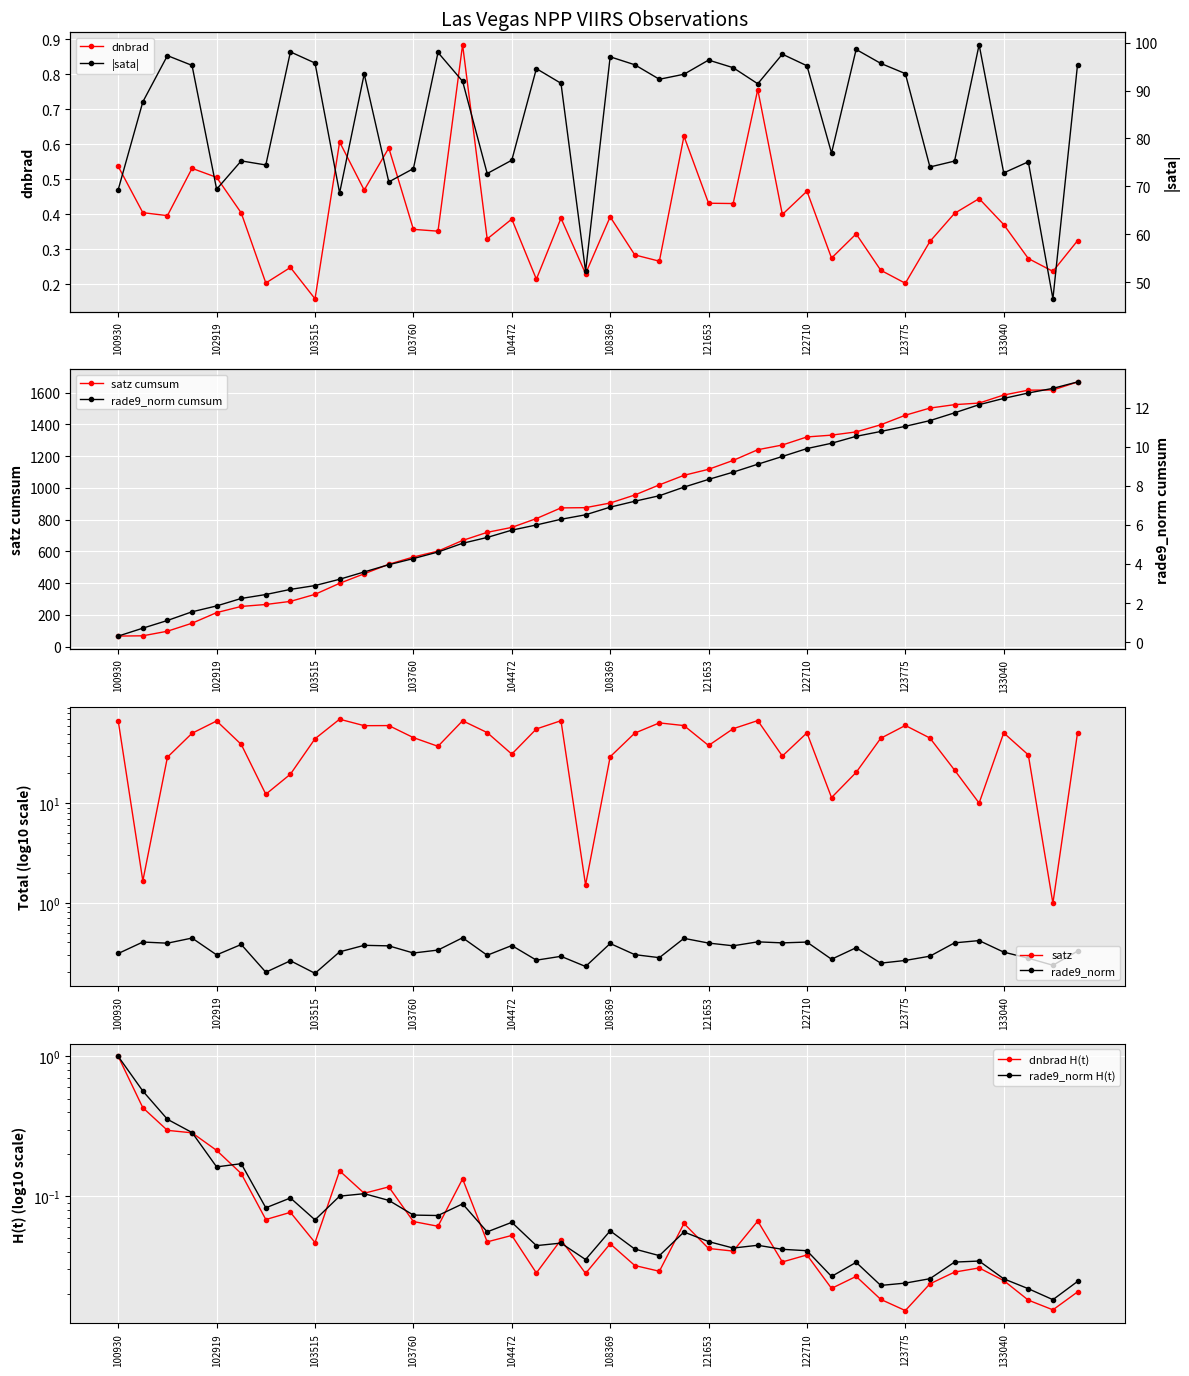

How many intersections are there between rade9_aggzone_norm and dnbrad?

9